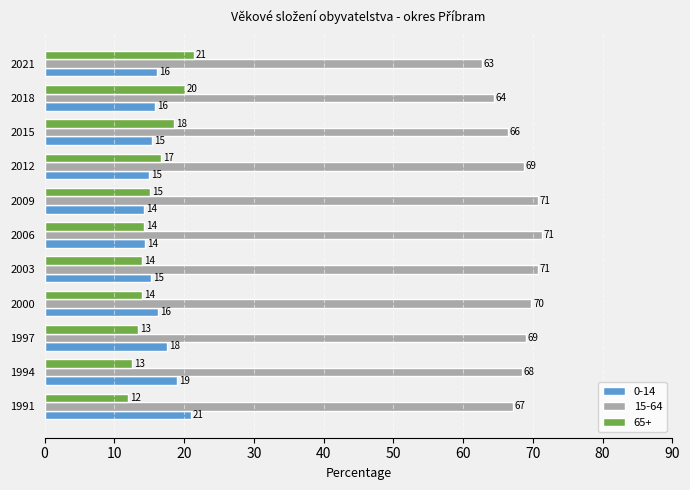

Rank the series at 1994 from highest to lowest value.

15-64, 0-14, 65+